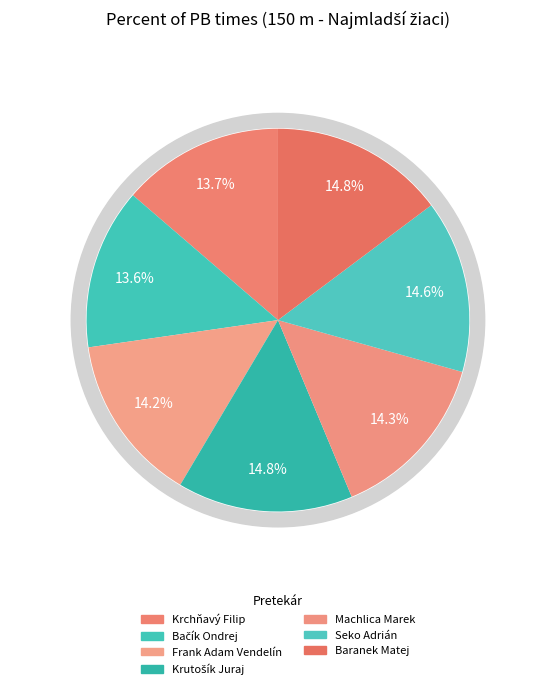

Is Frank Adam Vendelín the majority of the pie?

No